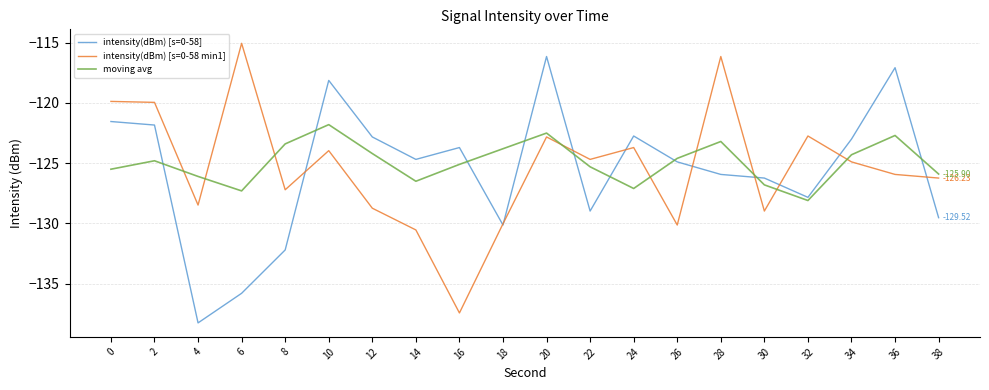

Rank the series by their maximum value, from lowest to highest.

moving avg, intensity(dBm) [s=0-58], intensity(dBm) [s=0-58 min1]